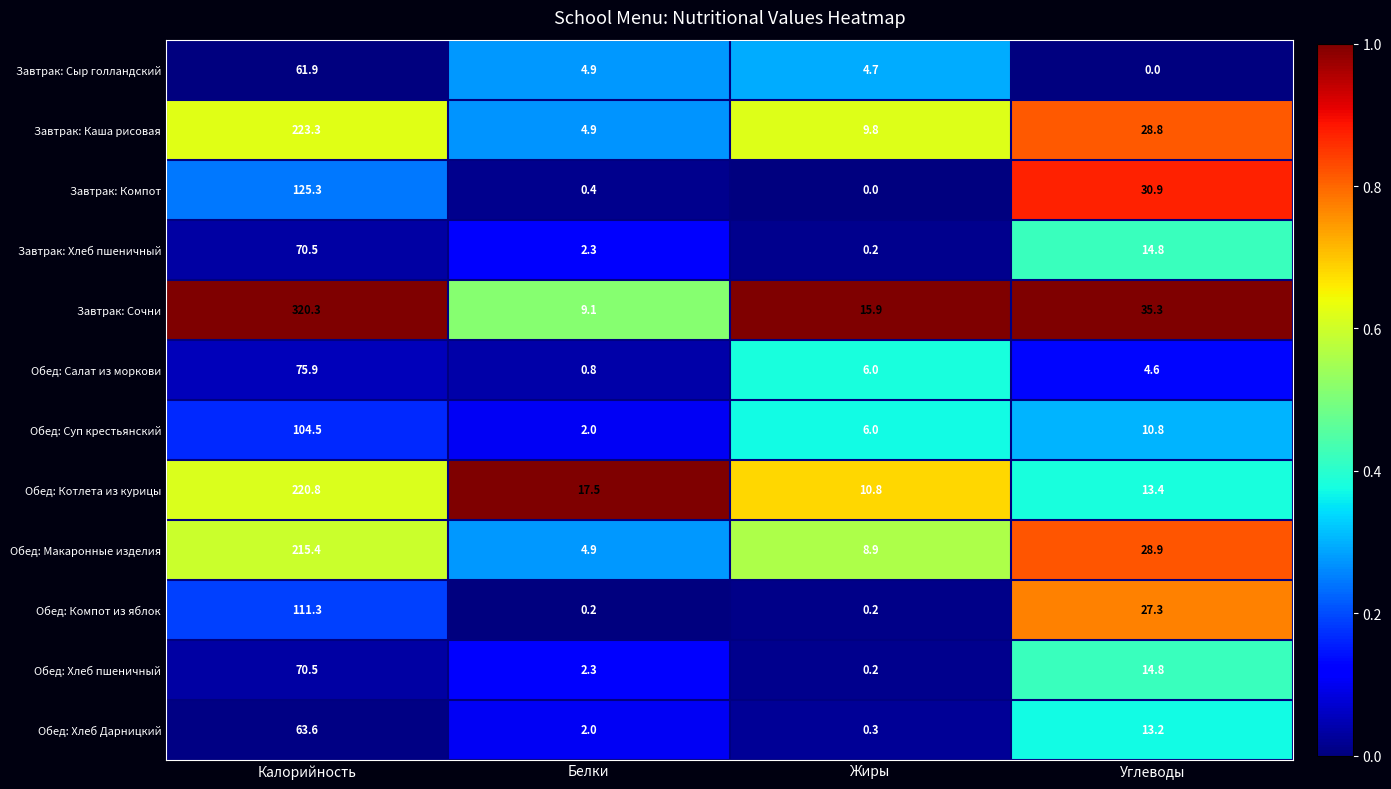

What value does the Обед: Макаронные изделия series have at Жиры?

8.9